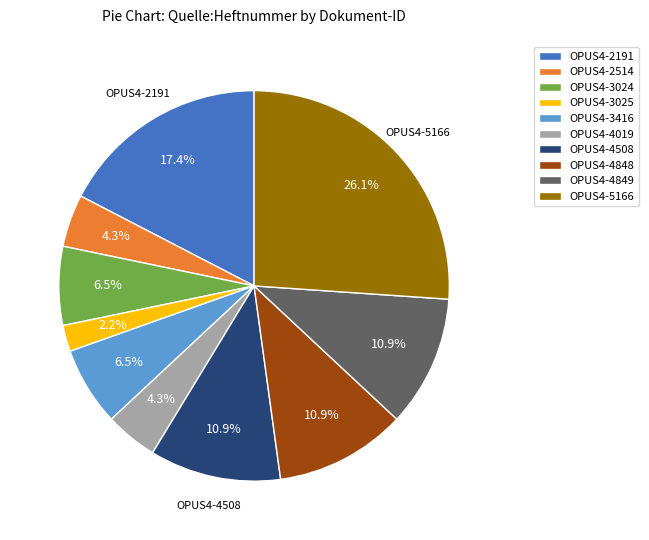

Do OPUS4-4848 and OPUS4-2191 together represent more than half of the pie?

No